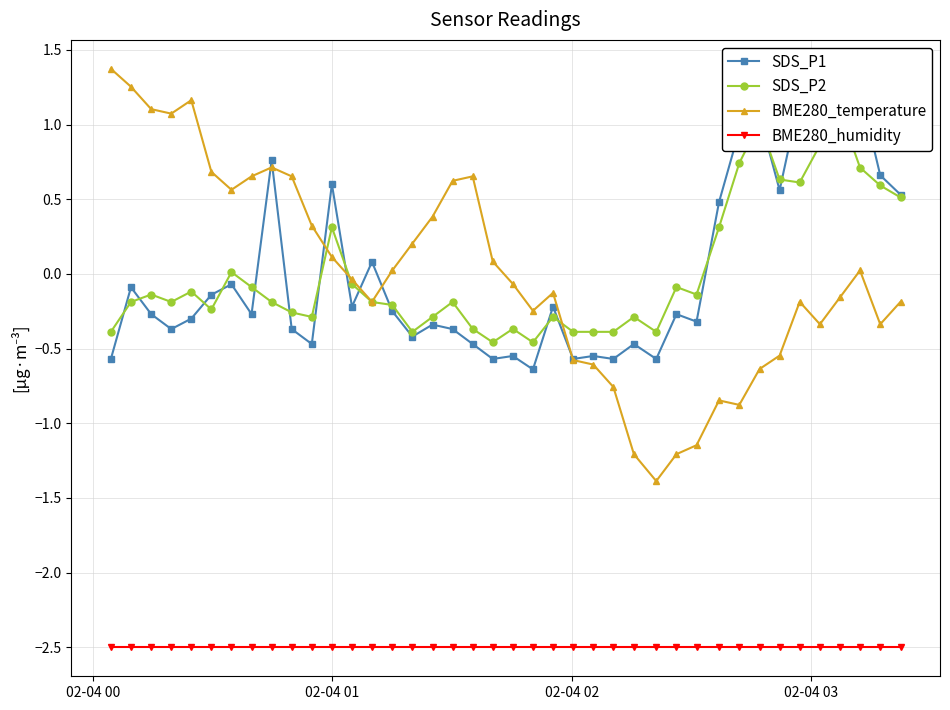

True or false: BME280_humidity and BME280_temperature cross at least once.

False